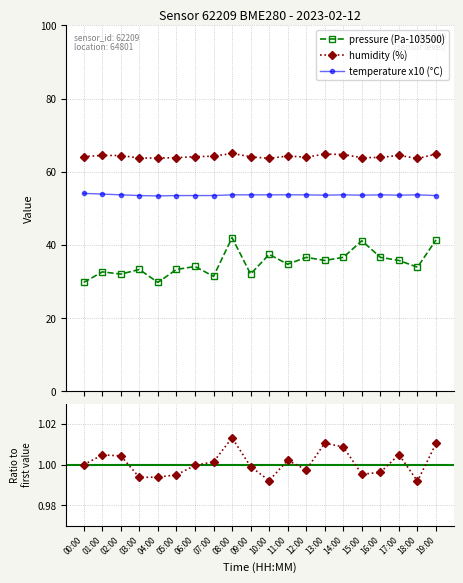

True or false: pressure (Pa-103500) and humidity (%) cross at least once.

False